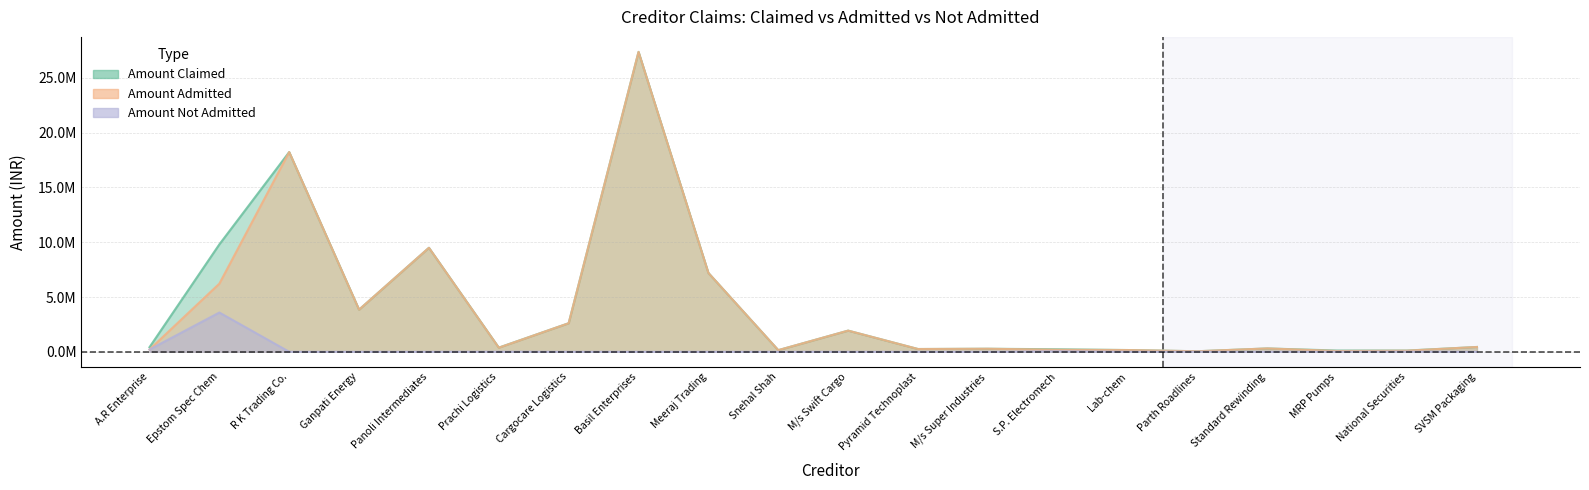

Where does the Amount Admitted series first go above 372562?

Epstom Spec Chem